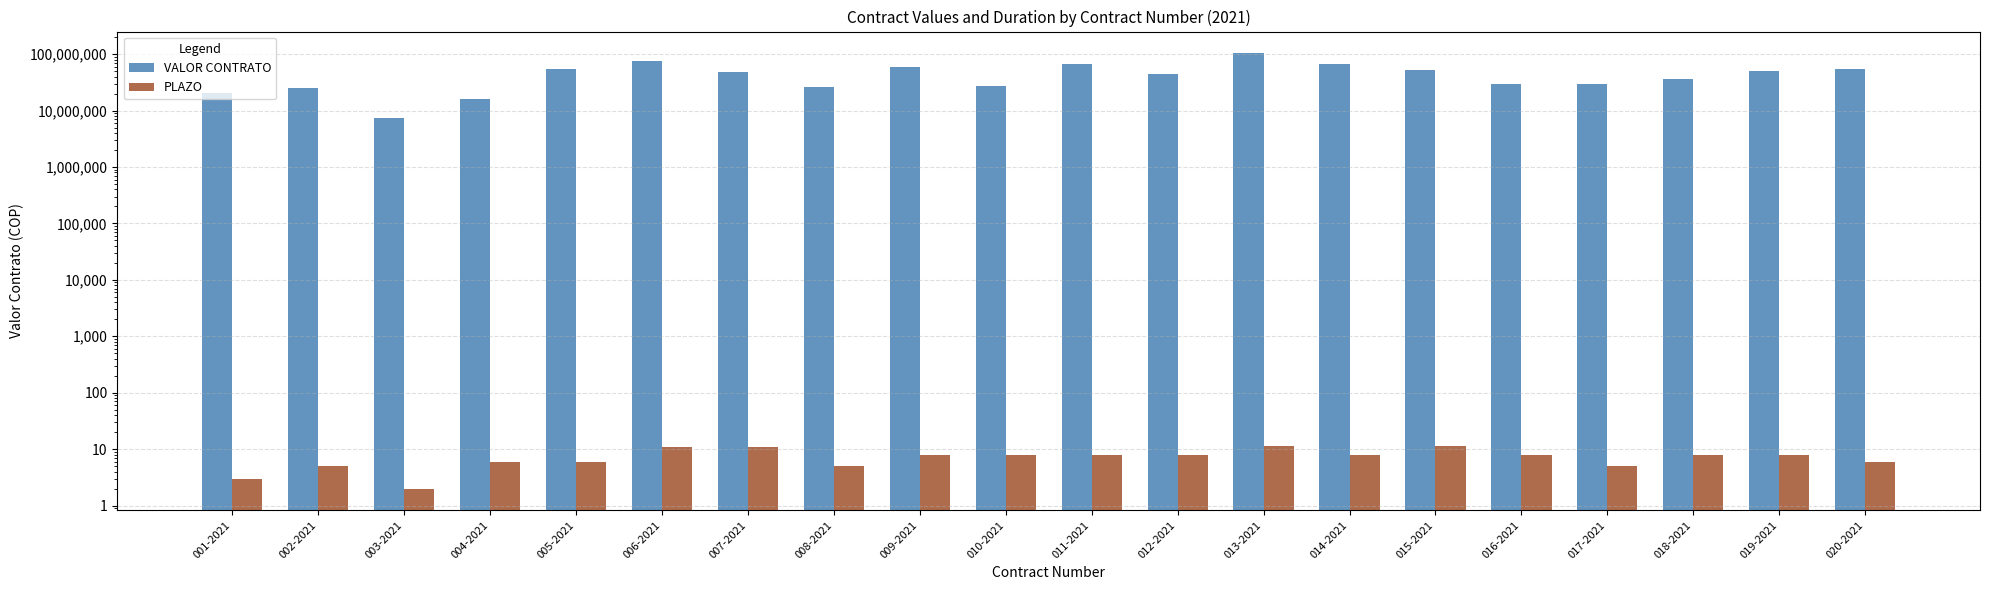

At how many categories does at least one series exceed 85370589?

1